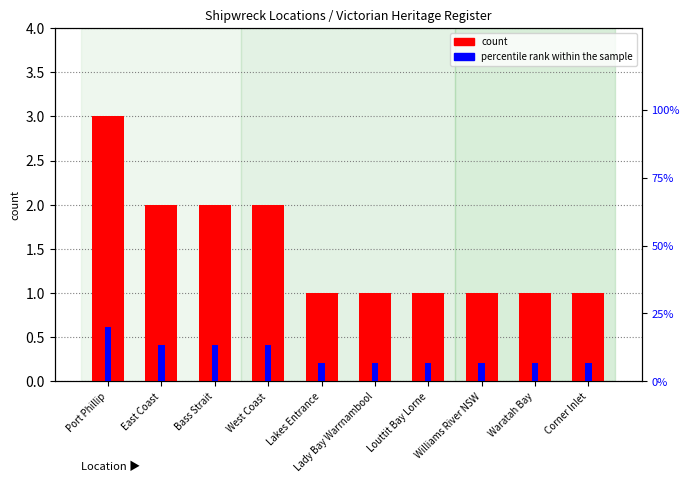

Is it true that percentile rank within the sample equals 13.3 at East Coast?

True